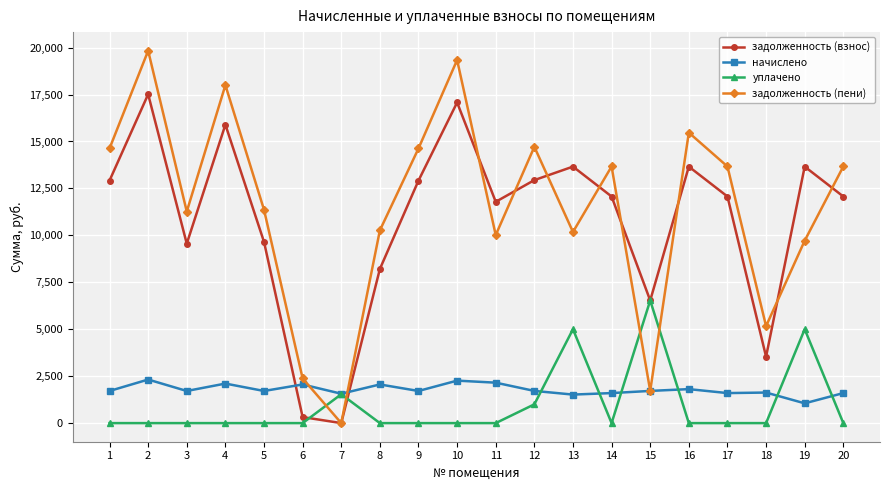

How many values in the задолженность (взнос) series exceed 12069?

12